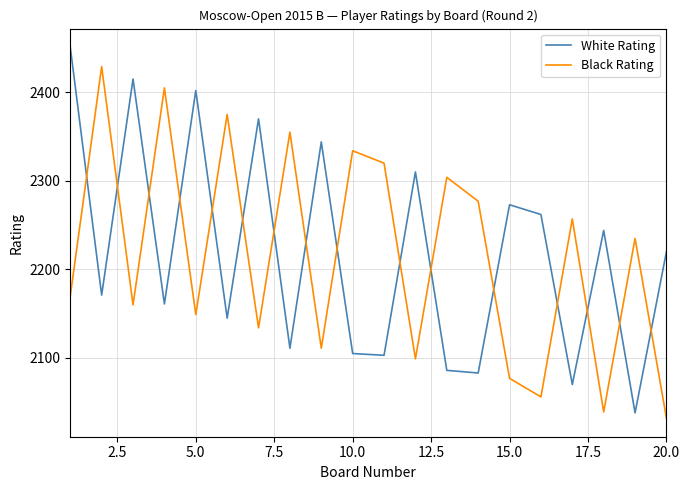

Rank the series by their maximum value, from lowest to highest.

Black Rating, White Rating